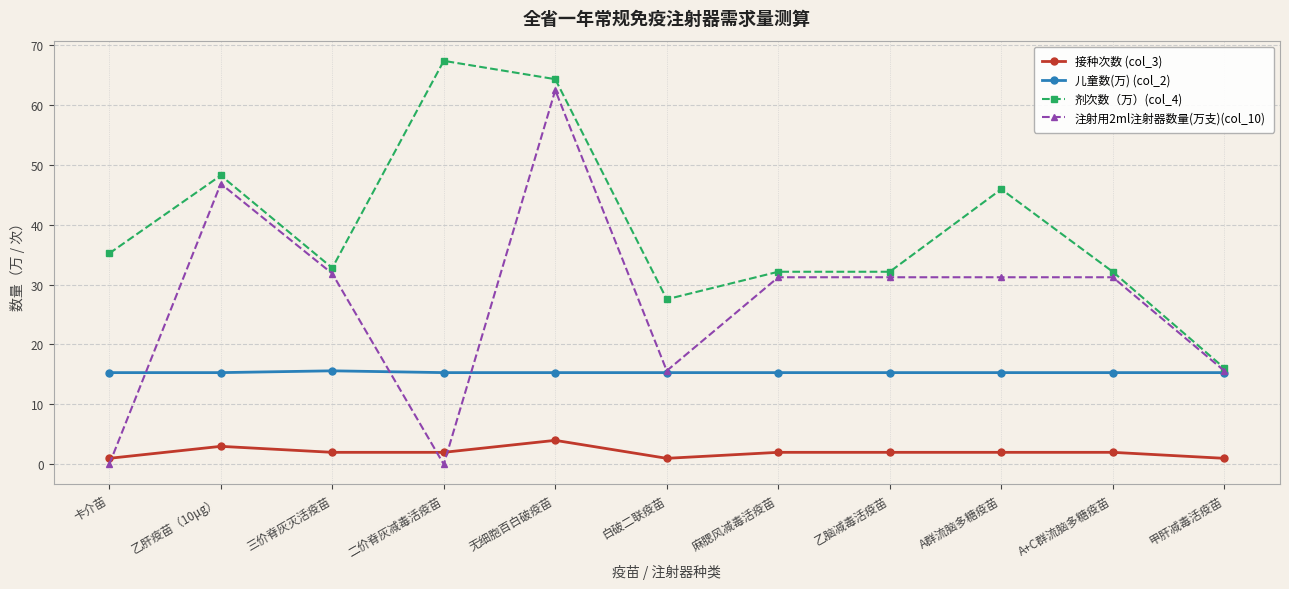

Which category has the highest value across all series?

二价脊灰减毒活疫苗